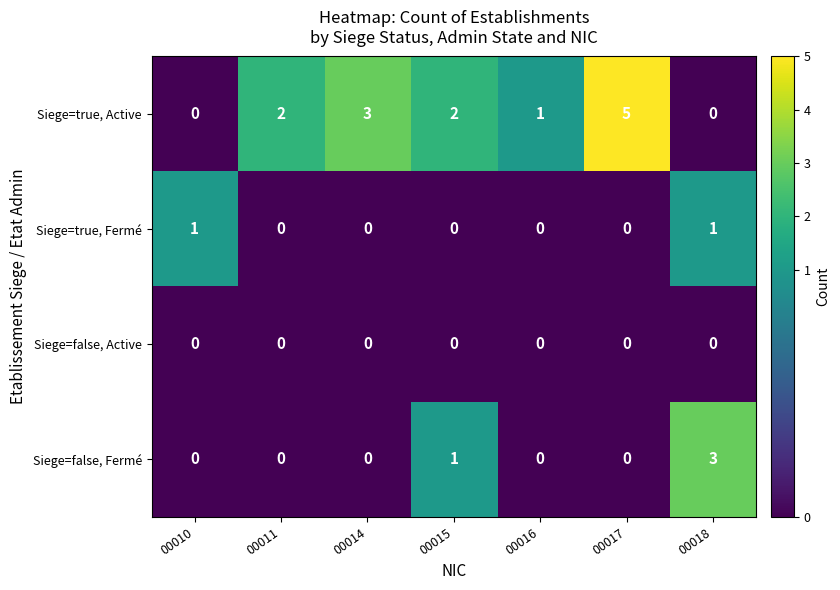

What is the greatest value displayed?

5